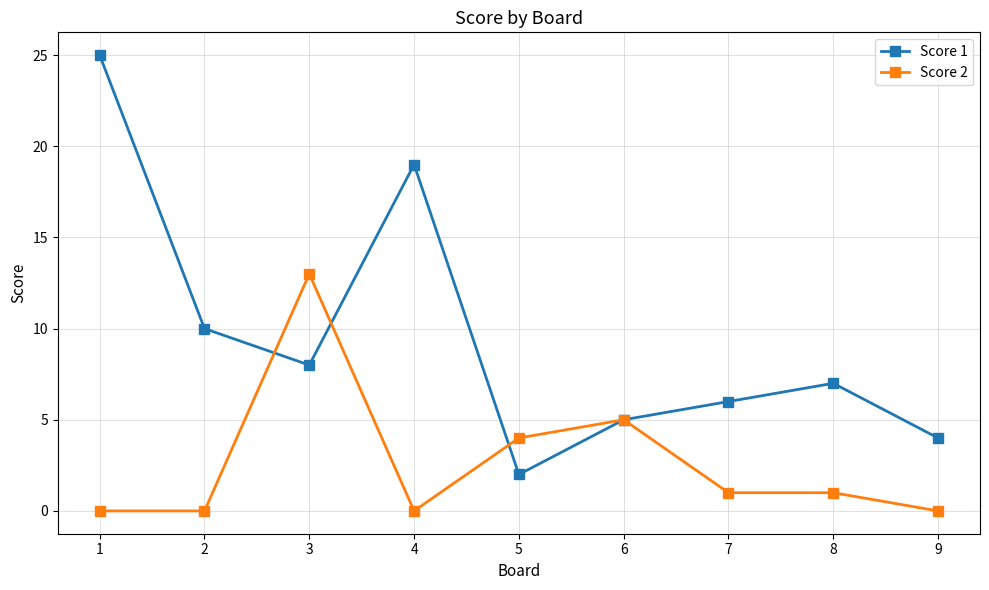

Where is the first local maximum for Score 1?

4